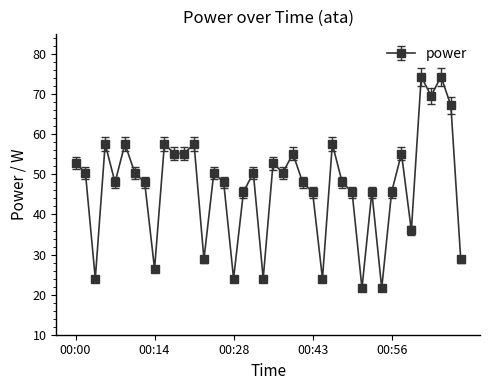

What is the value of the 39th point from the left?

67.2